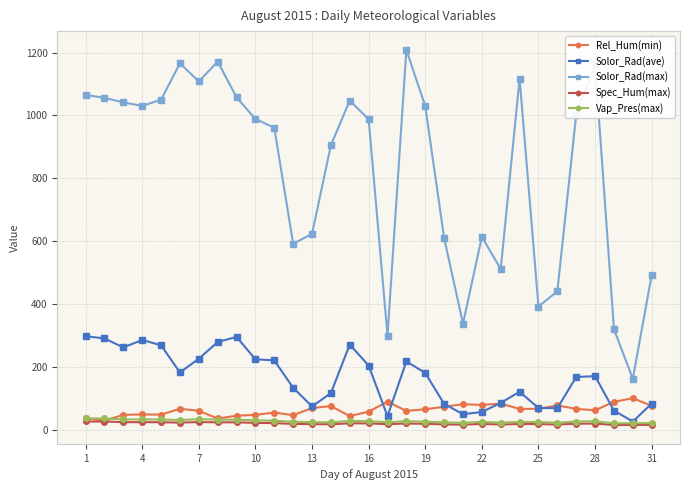

True or false: Vap_Pres(max) and Solor_Rad(max) intersect in this chart.

False